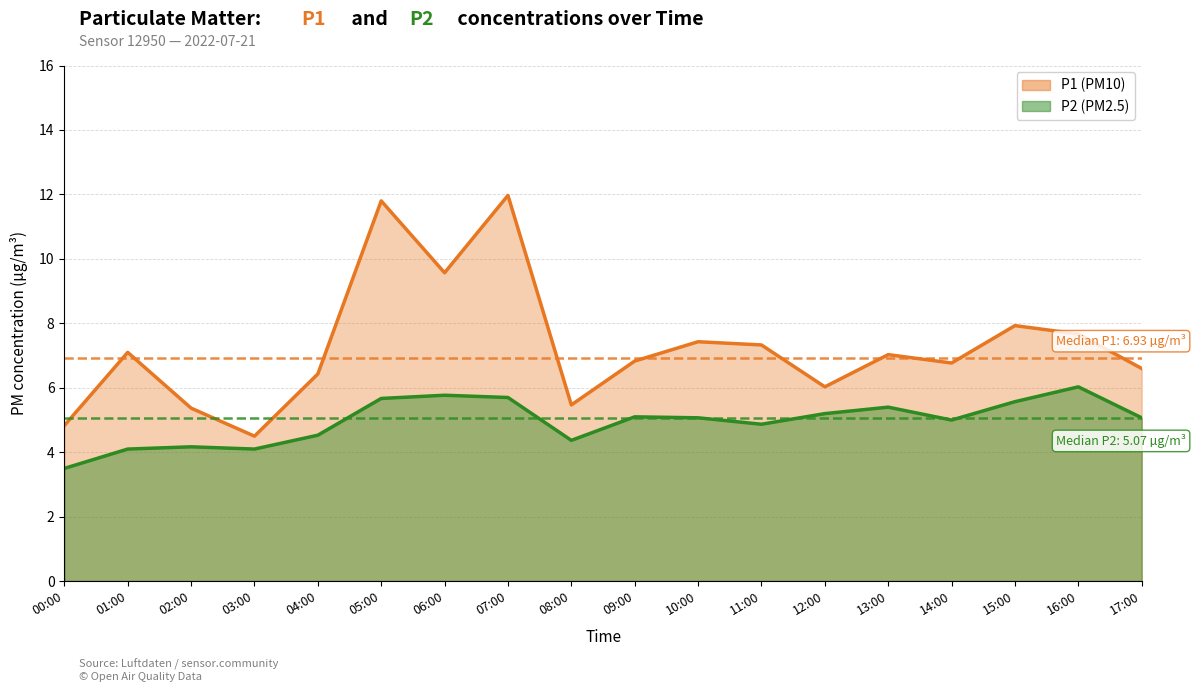

True or false: P2 and P1 cross at least once.

False